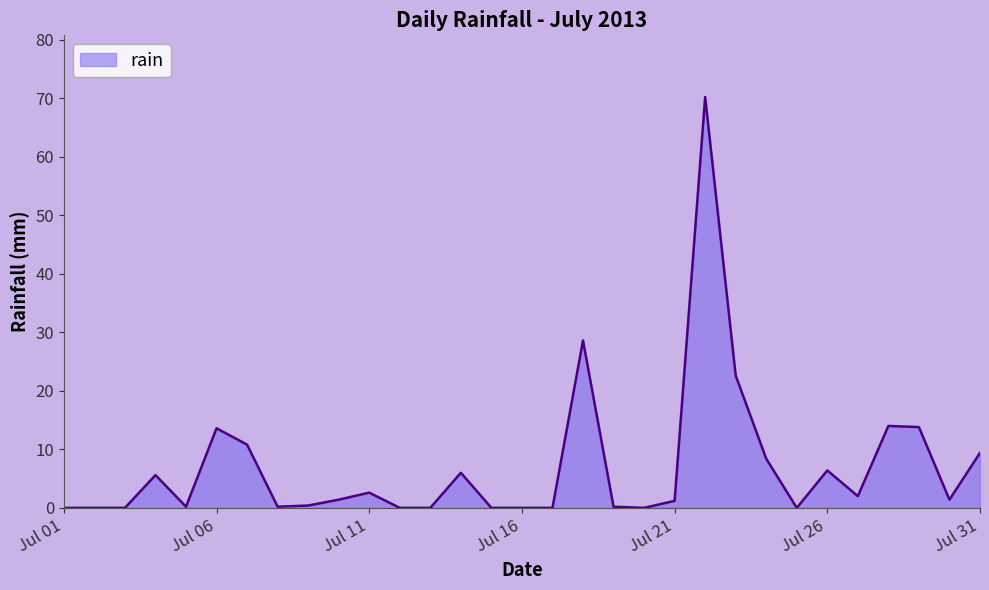

What is the greatest value displayed?

70.2